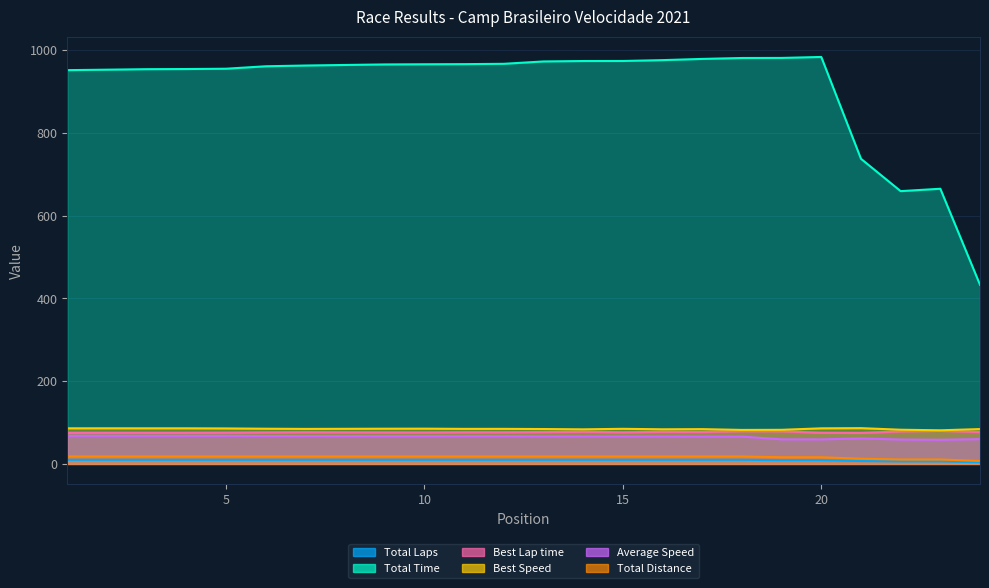

Rank the series at 7 from highest to lowest value.

Total Time, Best Speed, Best Lap time, Average Speed, Total Distance, Total Laps